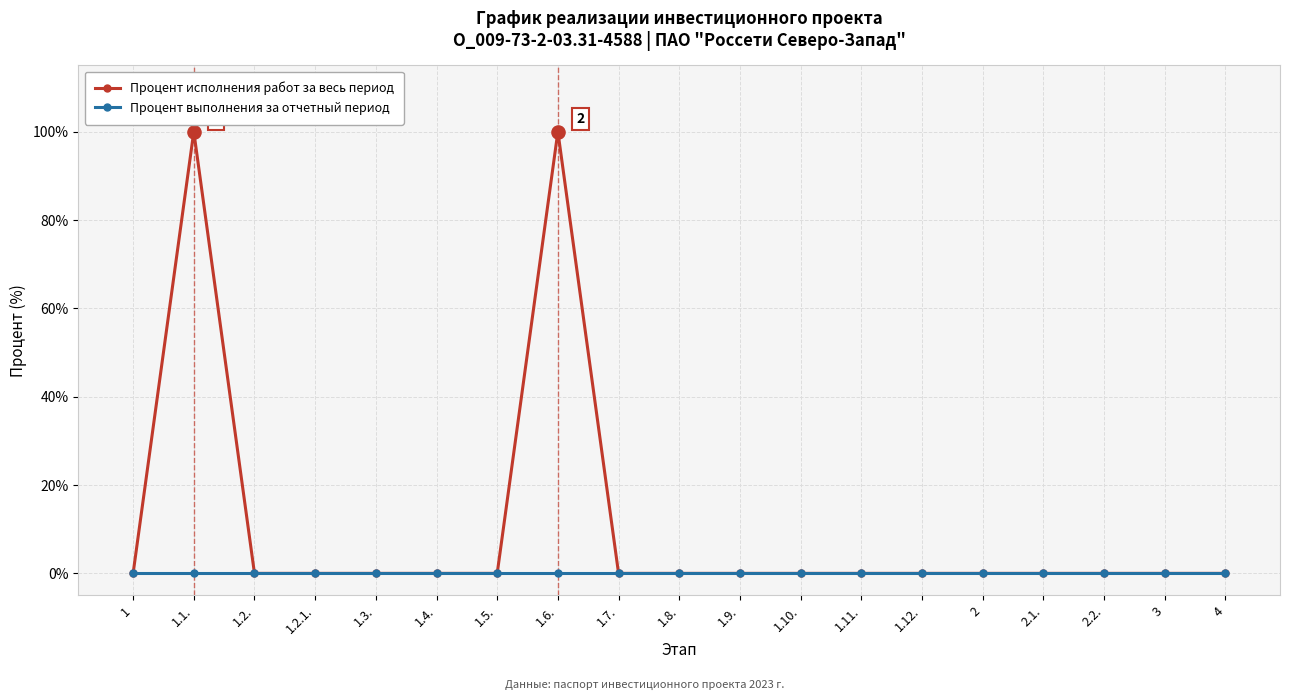

At how many categories does at least one series exceed 83?

2